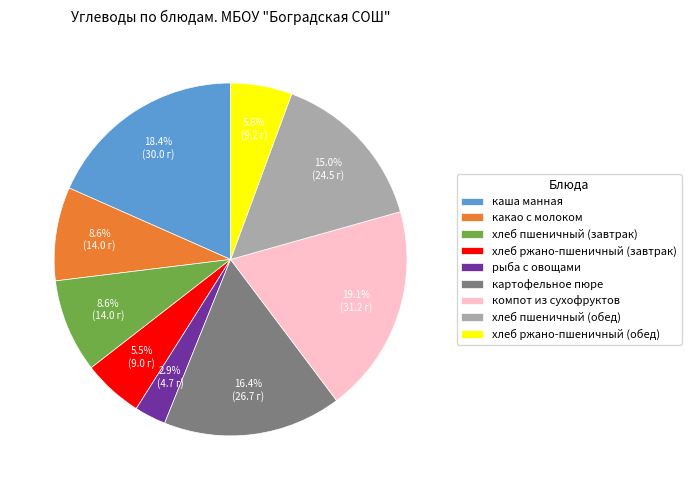

To the nearest percent, what is the average slice percentage?

11%